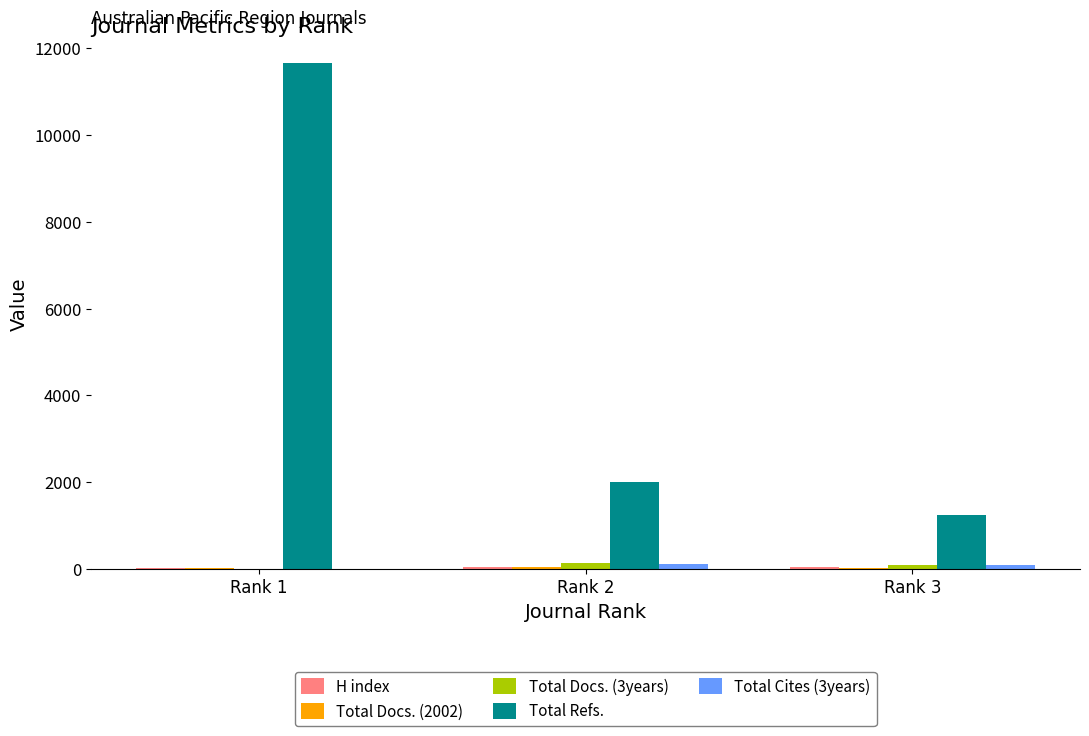

What is the greatest value displayed?

11652